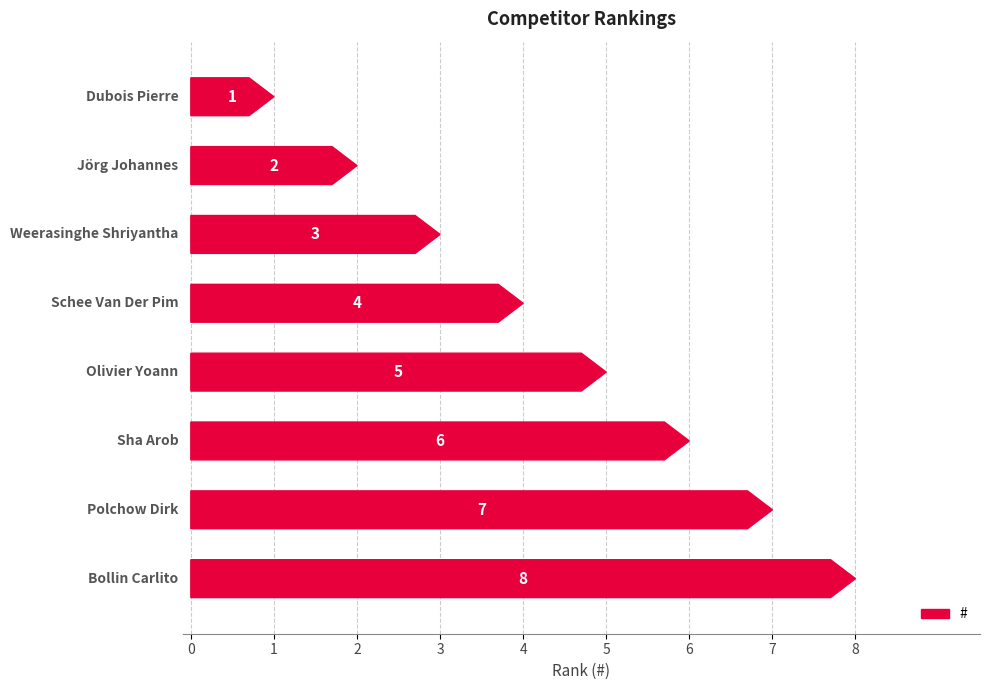

Which label corresponds to the largest value in the chart?

Bollin Carlito